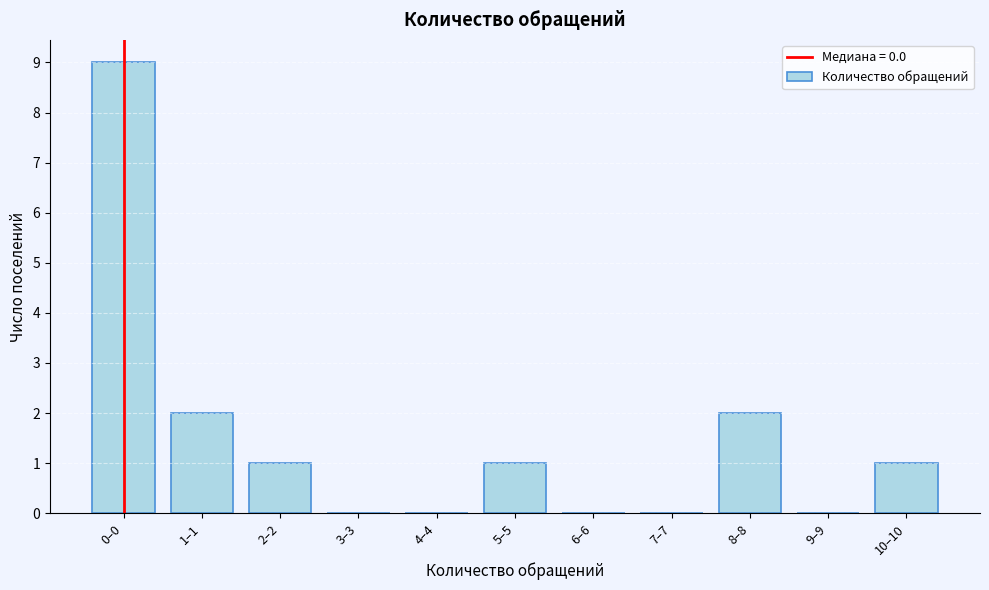

Reading left to right, transcribe all the data shown in this chart.

0–0=9	1–1=2	2–2=1	3–3=0	4–4=0	5–5=1	6–6=0	7–7=0	8–8=2	9–9=0	10–10=1